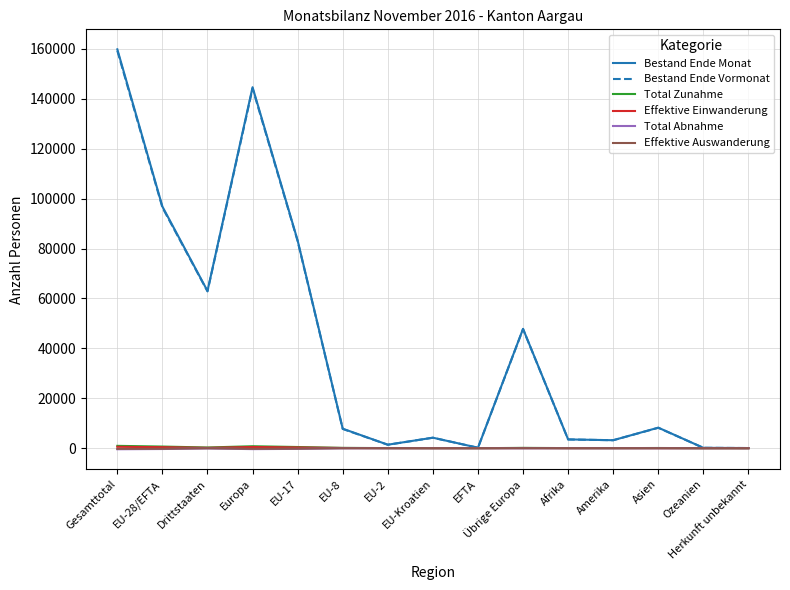

Between EU-28/EFTA and Drittstaaten, which series saw the biggest shift?

Bestand Ende Monat